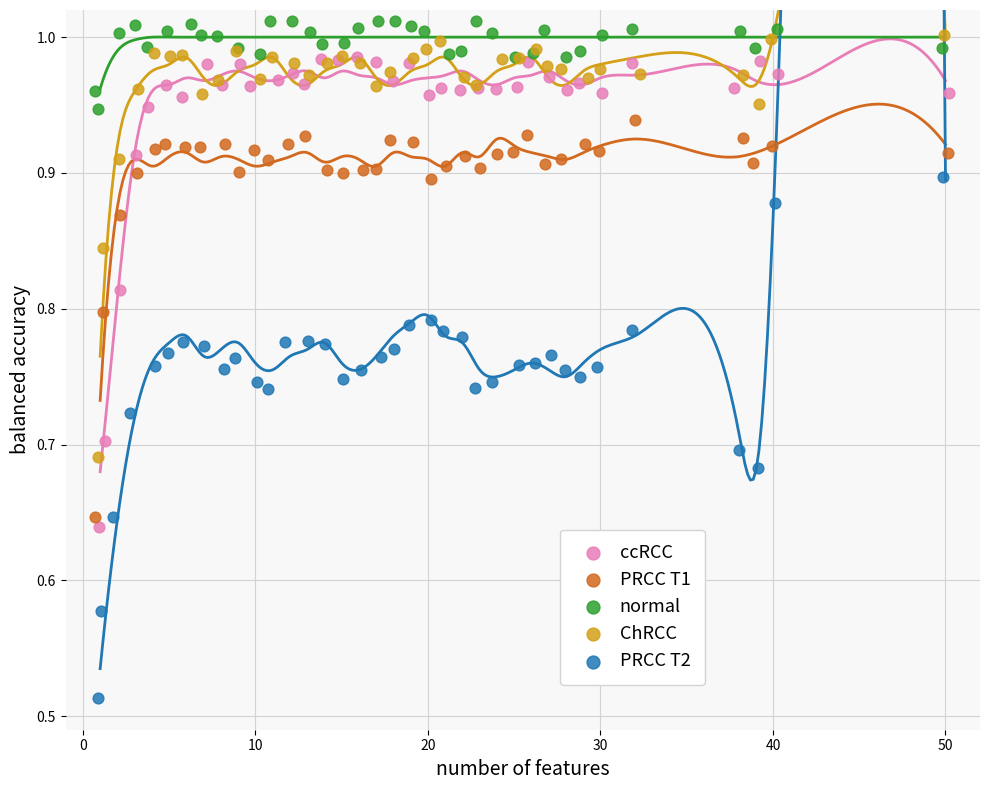

Which series has the widest spread of Y values?

PRCC T2